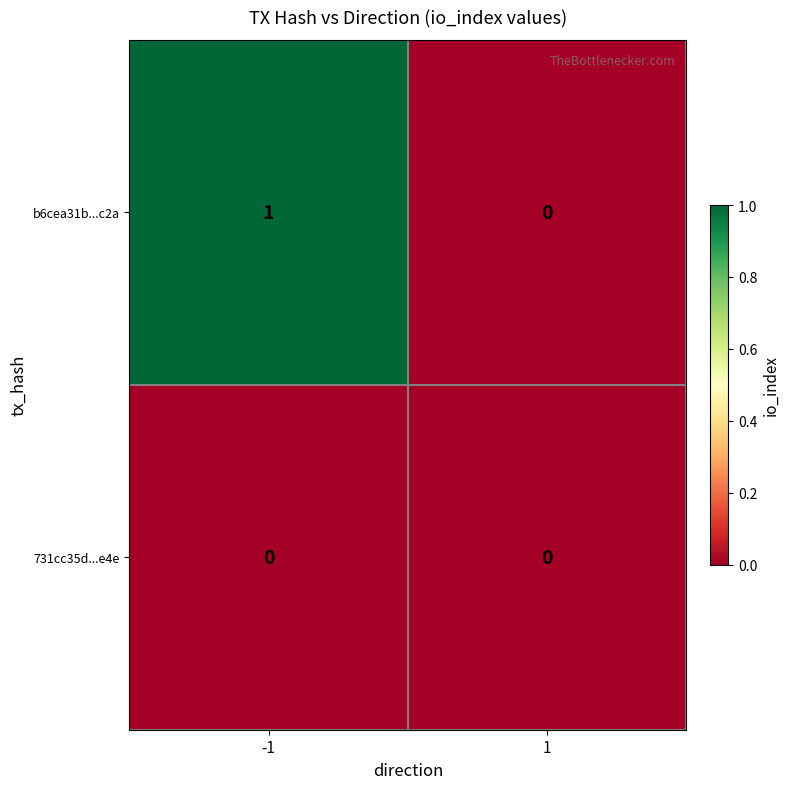

Reading right to left, extract all data points from this chart.

b6cea31b...c2a: 1=0	-1=1
731cc35d...e4e: 1=0	-1=0